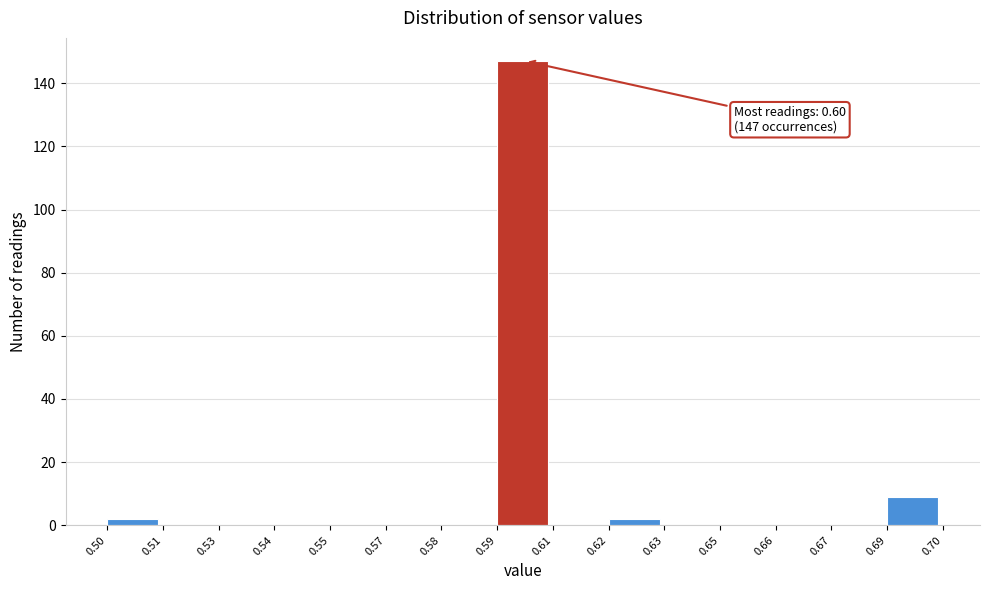

Reading left to right, extract all data points from this chart.

0.50=2	0.51=0	0.53=0	0.54=0	0.55=0	0.57=0	0.58=0	0.59=147	0.61=0	0.62=2	0.63=0	0.65=0	0.66=0	0.67=0	0.69=9